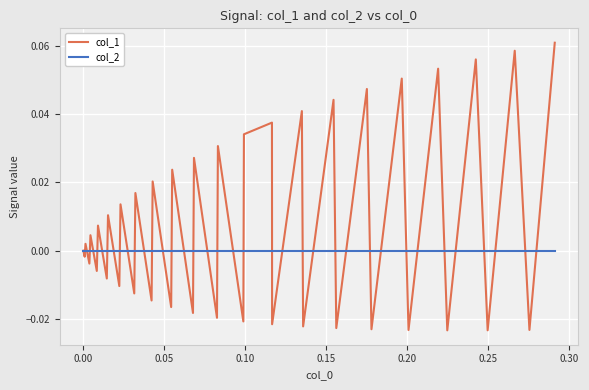

Which series has the largest total across all categories?

col_1